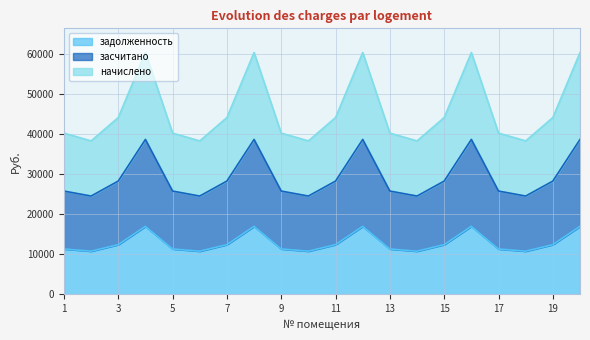

What is the total value across all series at 9?

77190